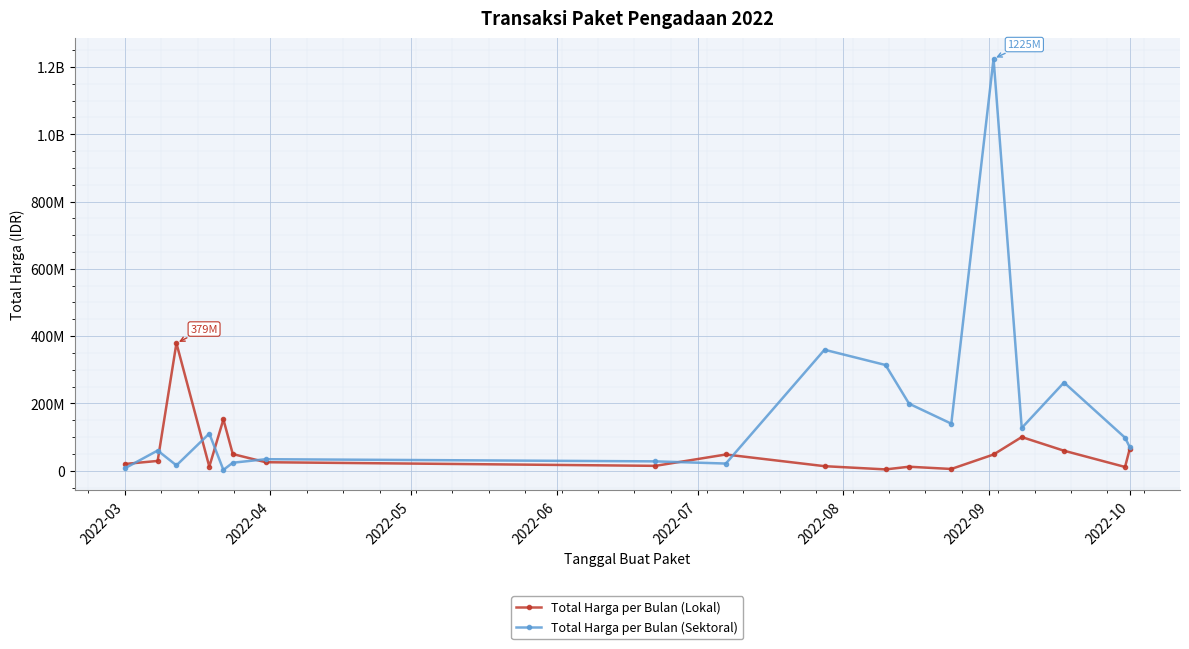

What are all the series names shown in the legend?

Total Harga per Bulan (Lokal), Total Harga per Bulan (Sektoral)